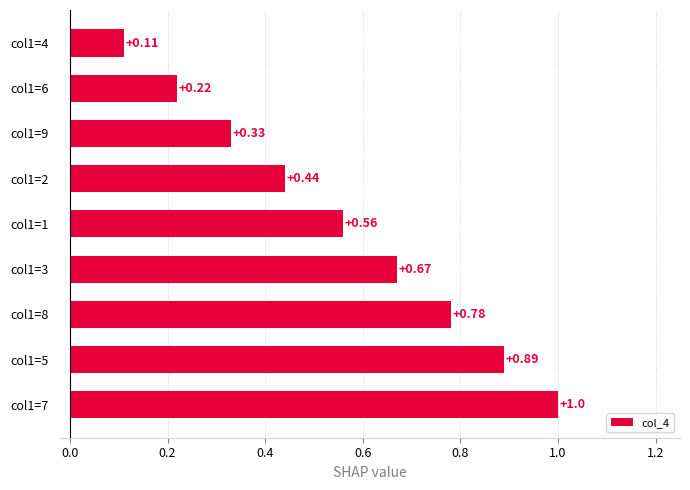

Which has a higher value, col1=1 or col1=7?

col1=7